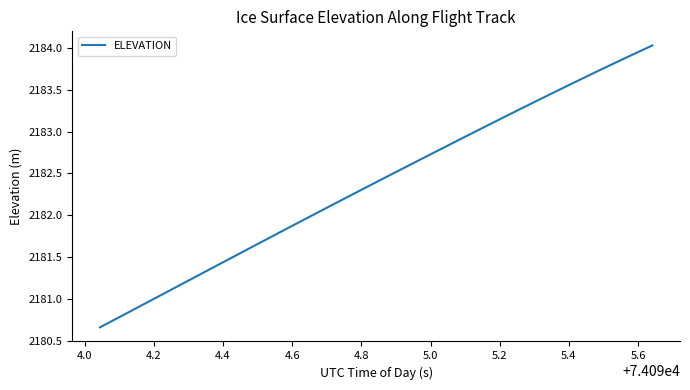

What is the difference between the maximum and minimum values?

3.4